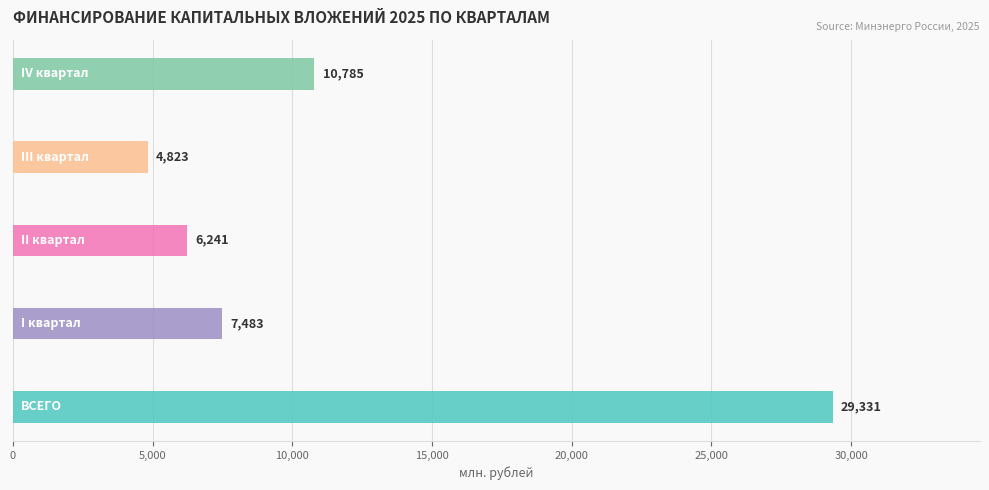

What is the greatest value displayed?

29331.4